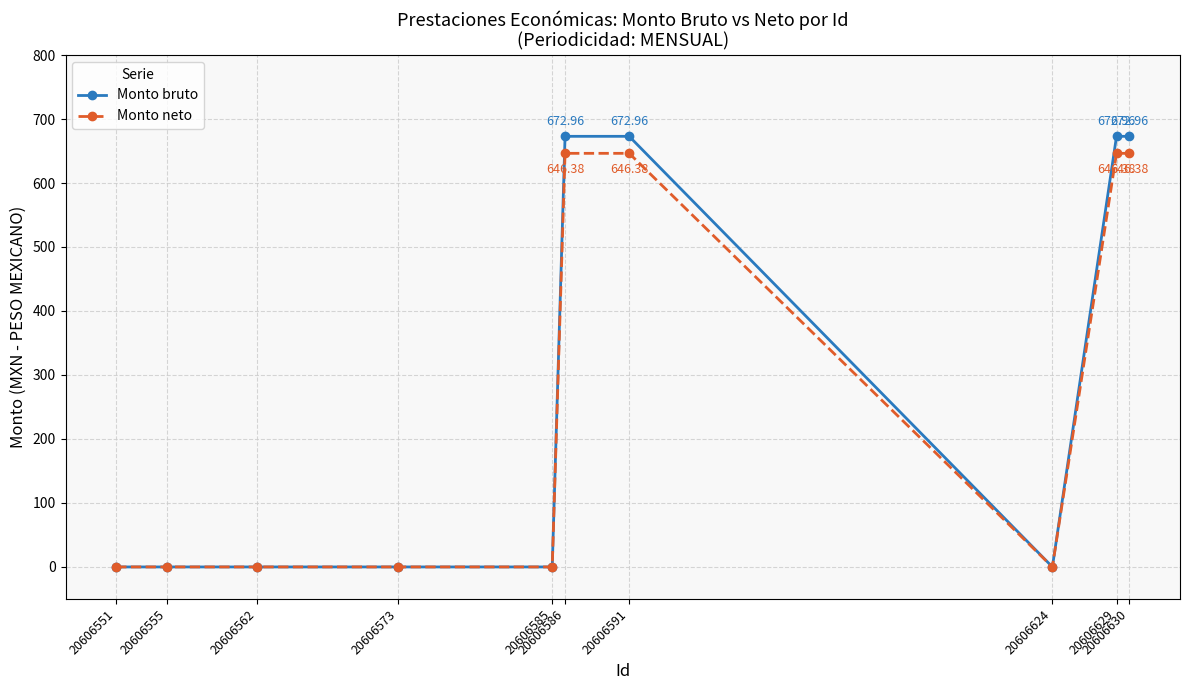

Reading left to right, list all the values displayed in this chart.

Monto bruto: 20606551=0.0	20606555=0.0	20606562=0.0	20606573=0.0	20606585=0.0	20606586=673.0	20606591=673.0	20606624=0.0	20606629=673.0	20606630=673.0
Monto neto: 20606551=0.0	20606555=0.0	20606562=0.0	20606573=0.0	20606585=0.0	20606586=646.4	20606591=646.4	20606624=0.0	20606629=646.4	20606630=646.4